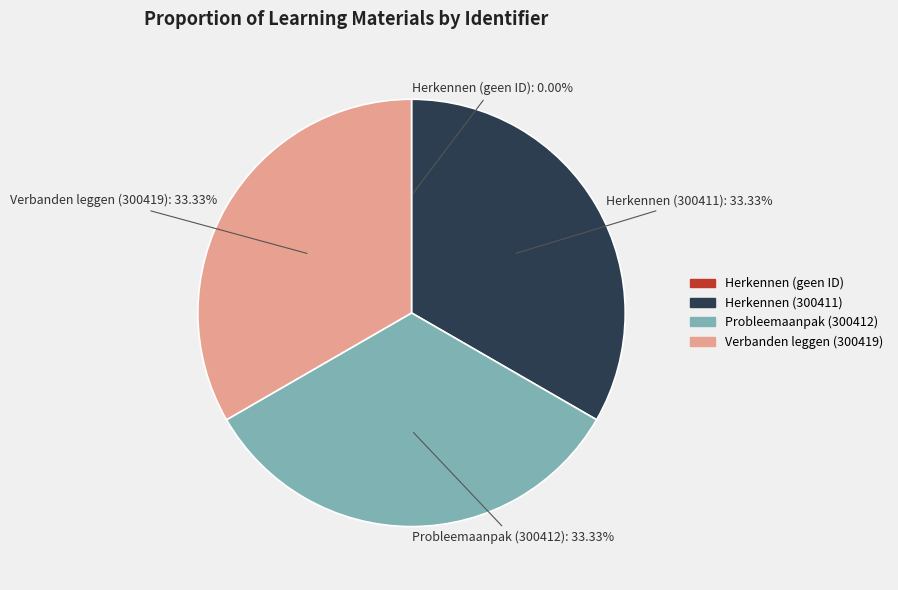

Is there a majority slice in this chart?

No